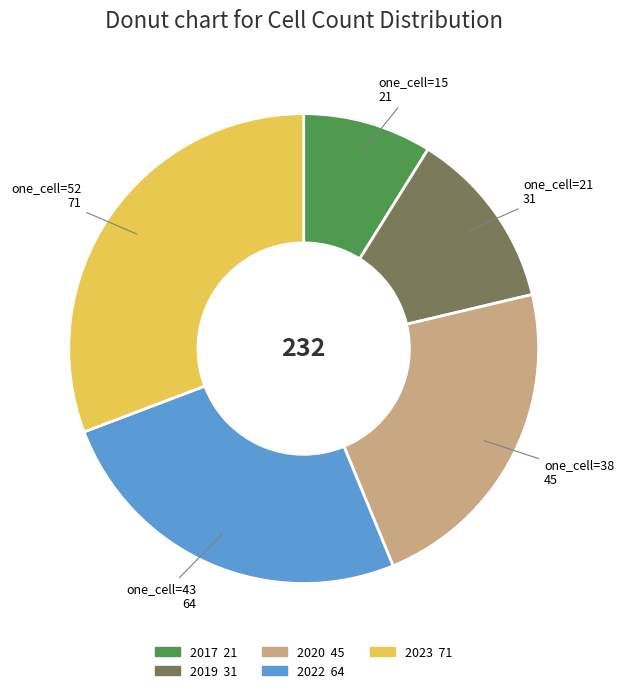

Is there any slice that represents more than half of the pie?

No